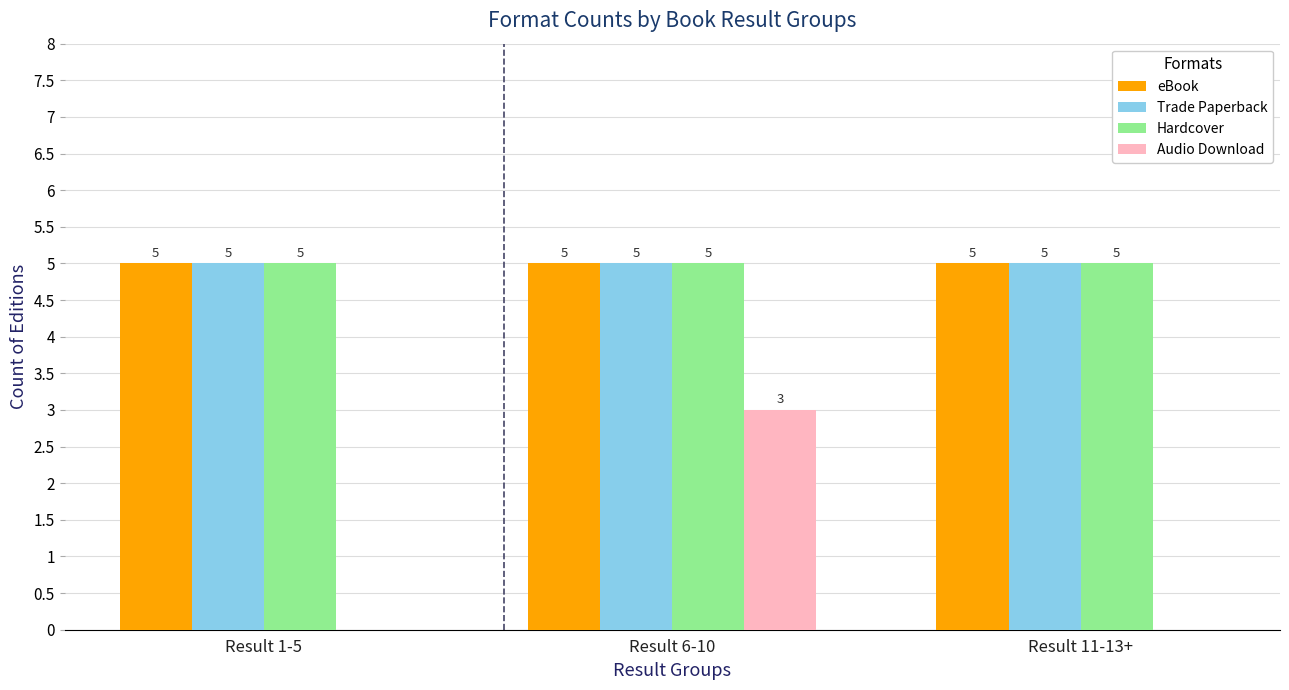

What is the maximum value shown in the chart?

5